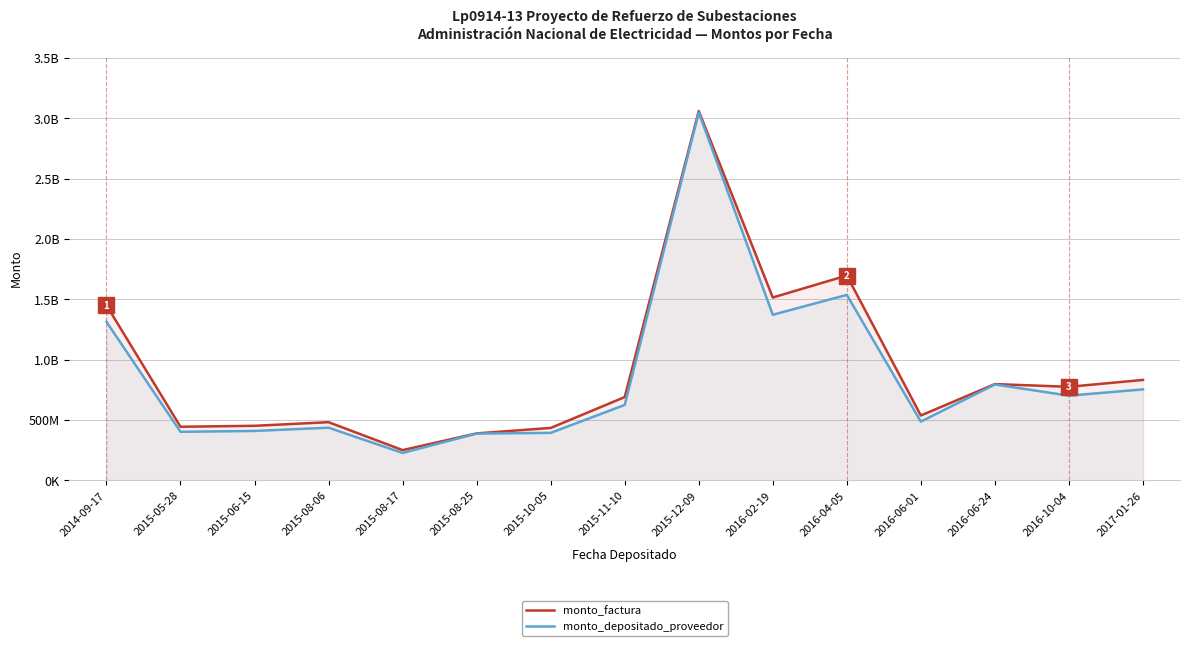

True or false: monto_factura and monto_depositado_proveedor cross at least once.

False